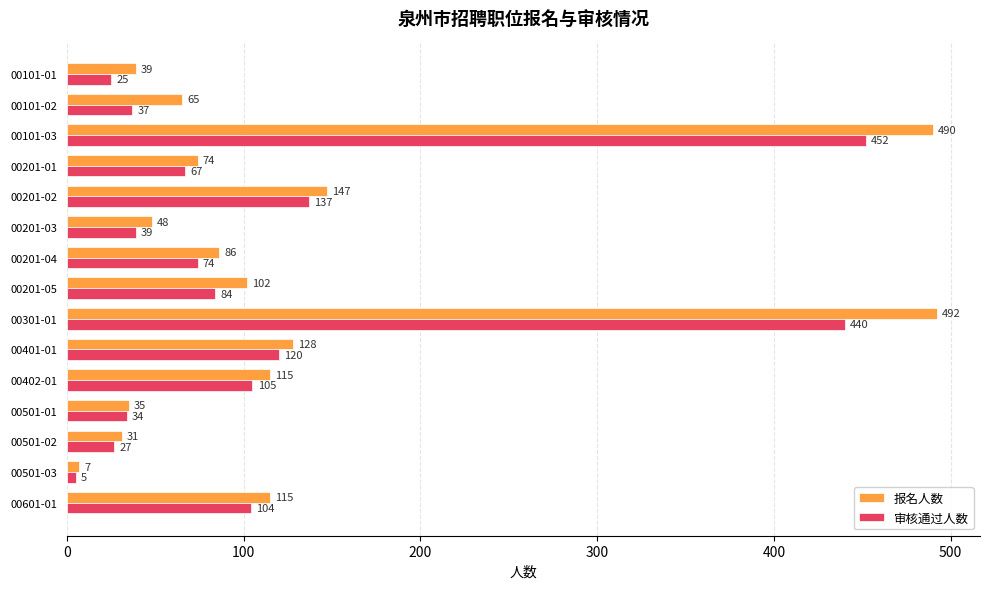

Between 00101-02 and 00402-01, which series saw the biggest shift?

审核通过人数